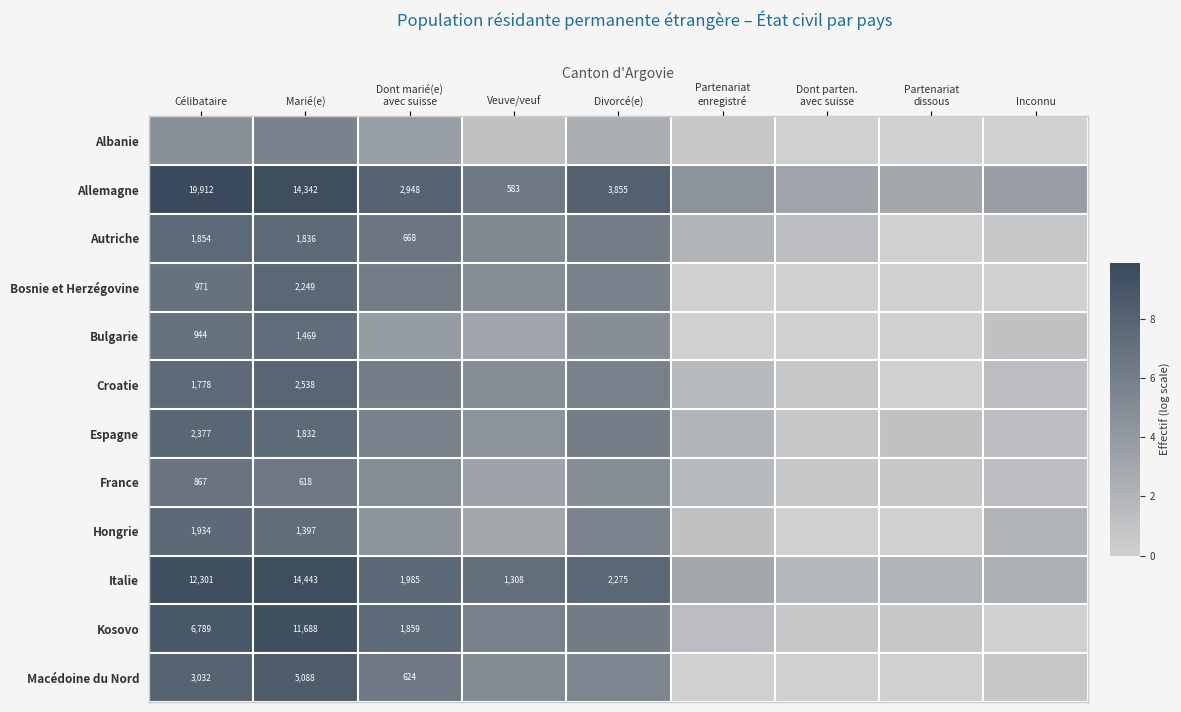

True or false: Macédoine du Nord has a value of 4.9 at Partenariat enregistré.

False